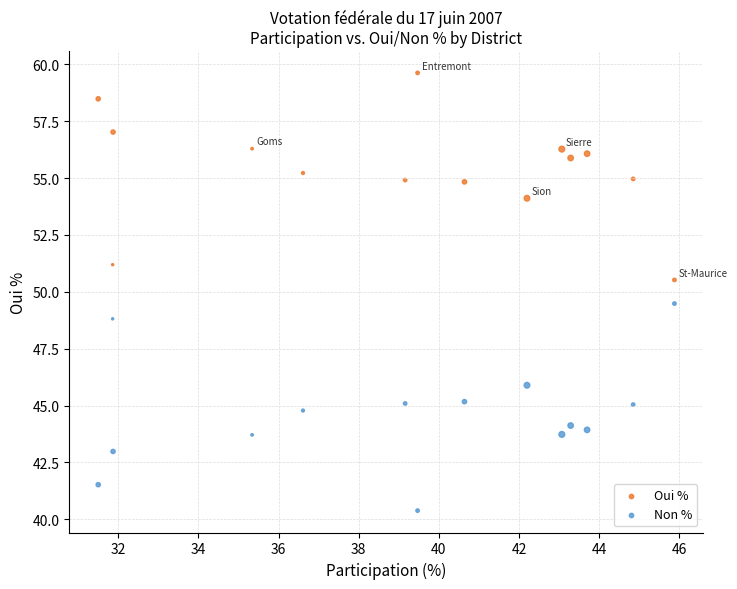

Which series contains the lowest Y value?

Non %